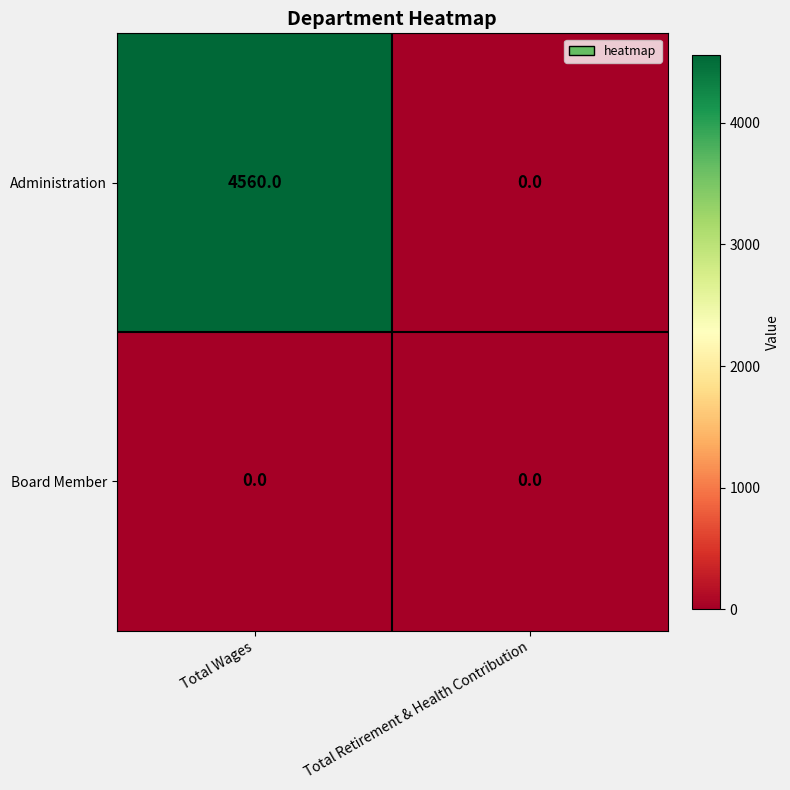

What is the maximum value for Administration?

4560